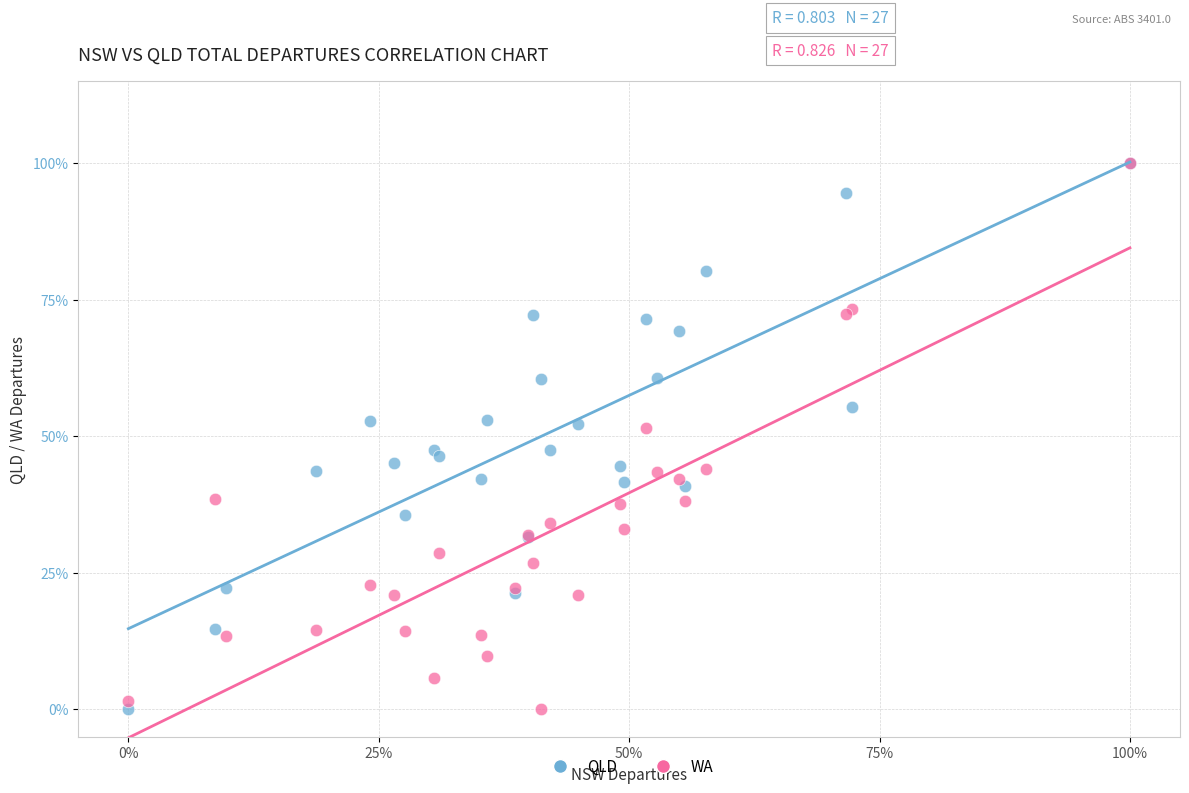

What are all the series names shown in the legend?

QLD, WA